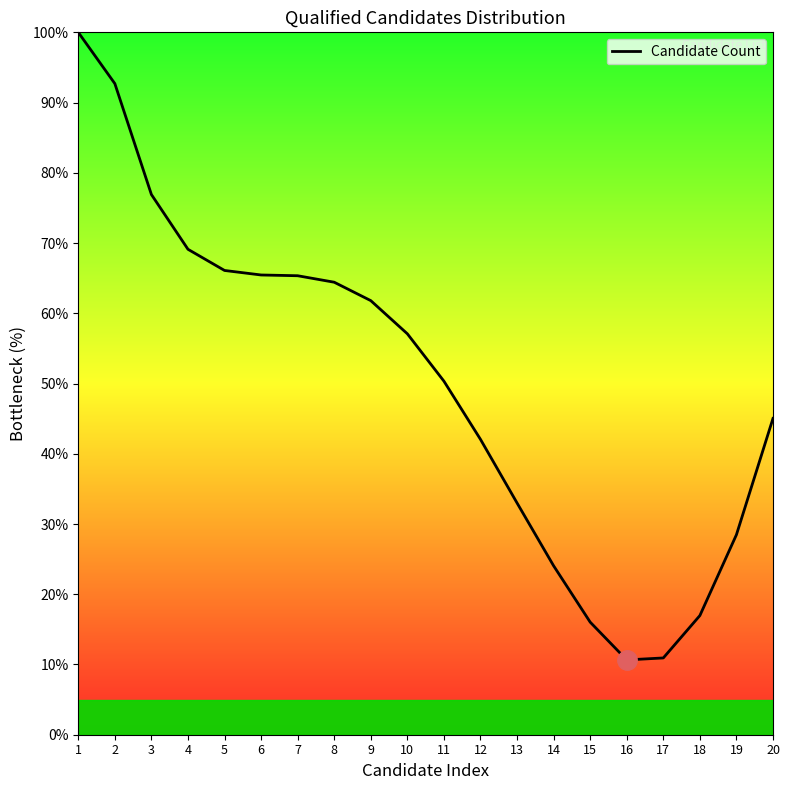

Is it true that the value at 19 is 47.8?

False